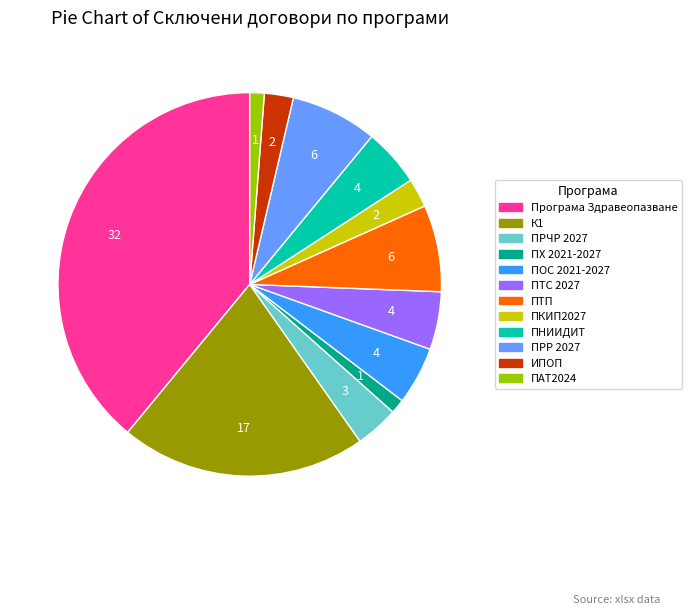

Is there any slice that represents more than half of the pie?

No